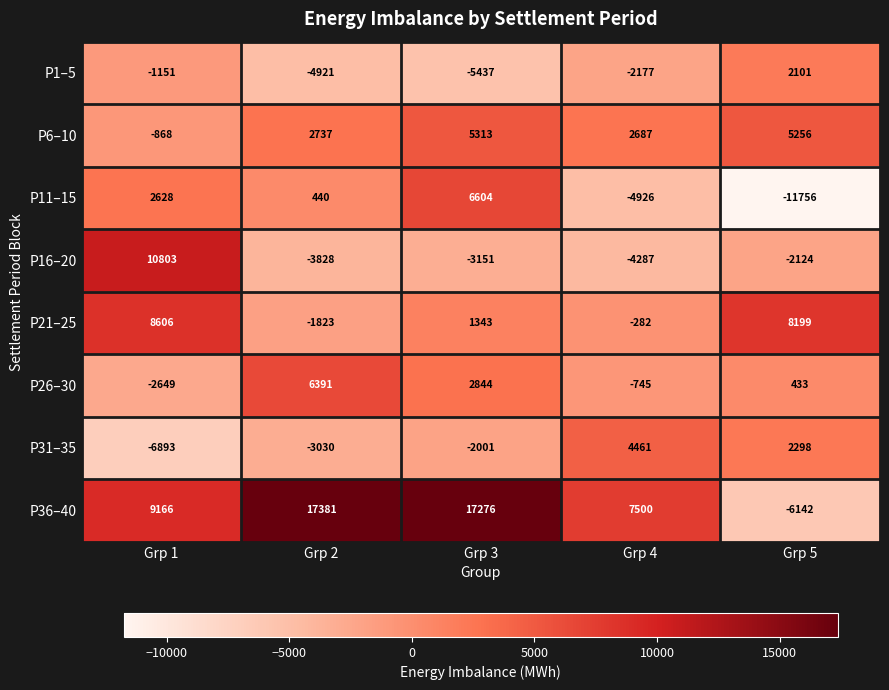

At which category is the sum across all series the highest?

Grp 3